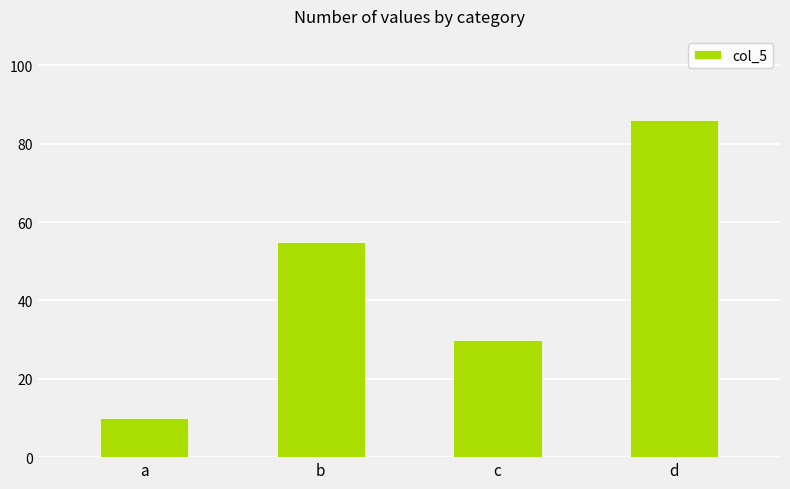

What is the sum of the values at a and d?

96